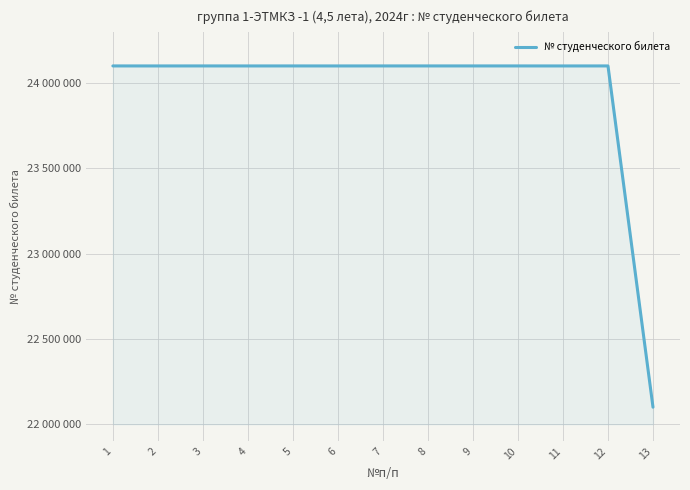

At which label is the value closest to 23100084?

11